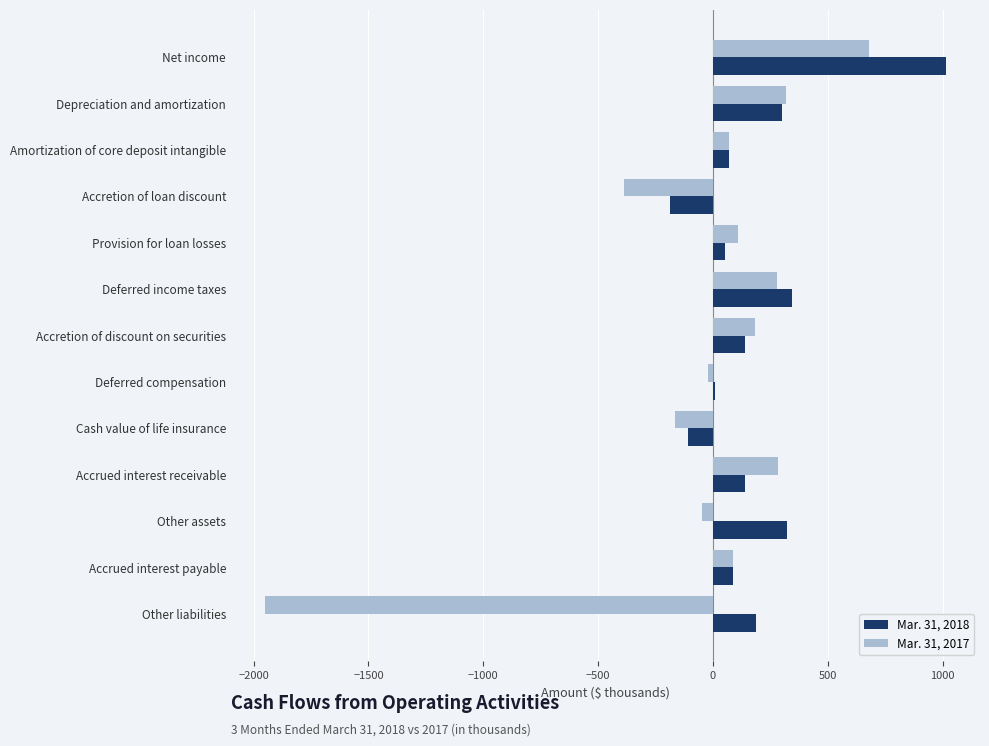

True or false: Mar. 31, 2018 has a value of 306 at Net income.

False